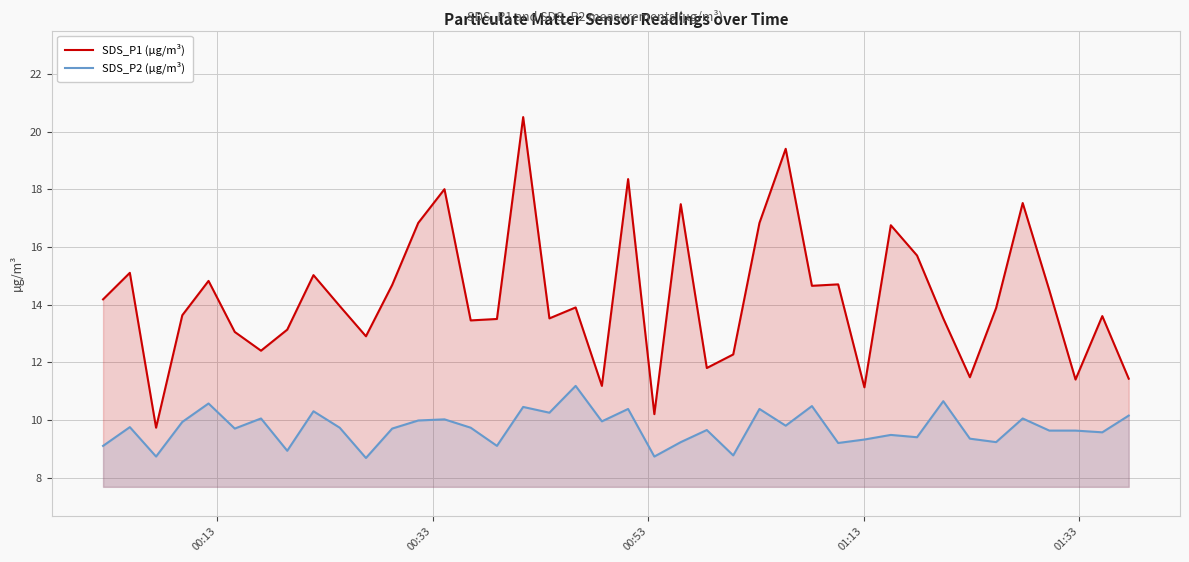

True or false: SDS_P1 (µg/m³) and SDS_P2 (µg/m³) cross at least once.

False